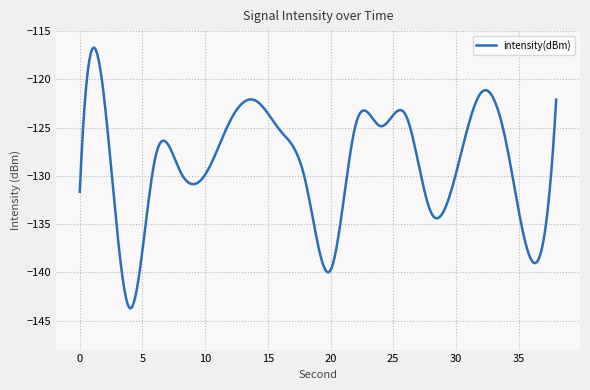

What is the greatest value displayed?

-116.7